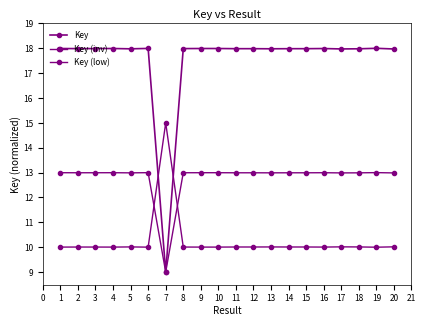

True or false: Key (low) and Key cross at least once.

False